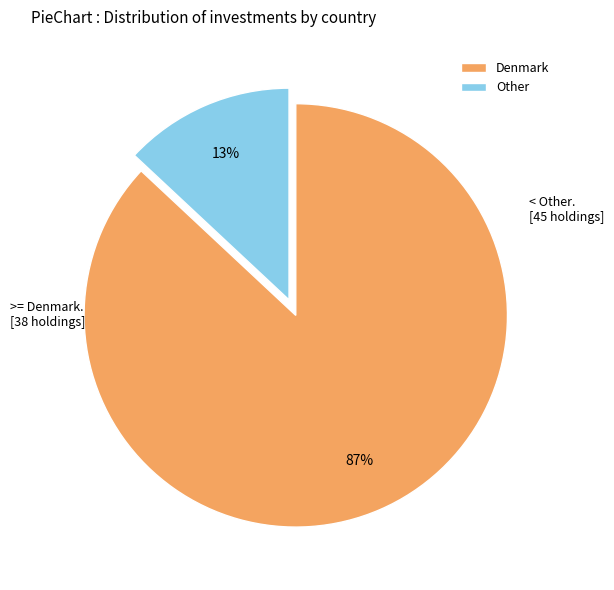

What percentage is the Denmark slice, to the nearest percent?

87%